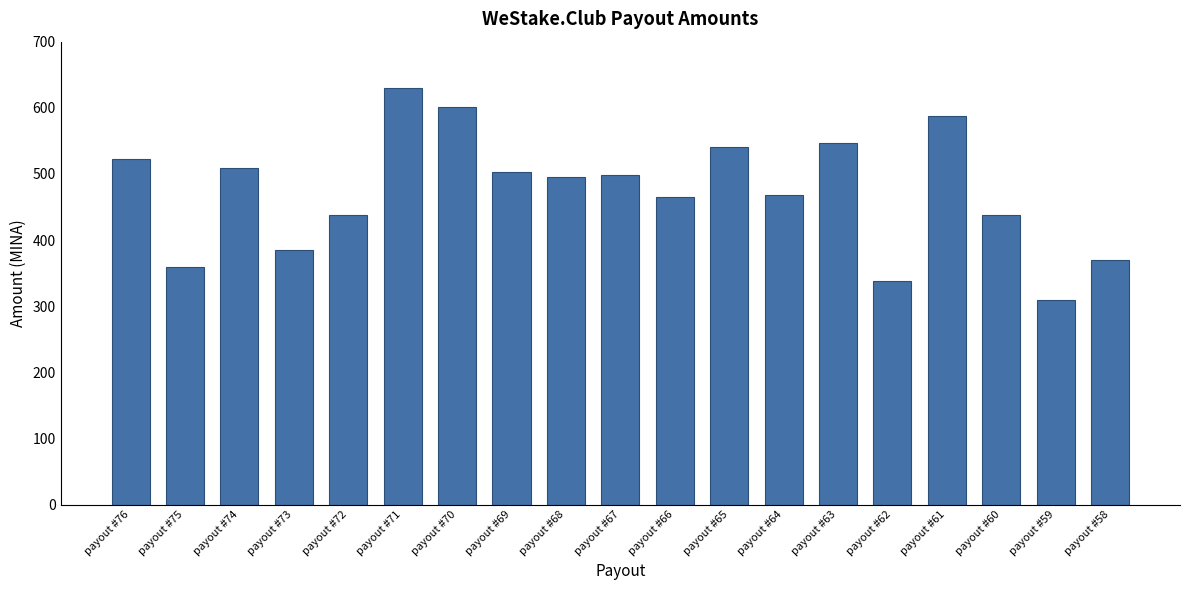

True or false: the data shows 540.8 at payout #65.

True